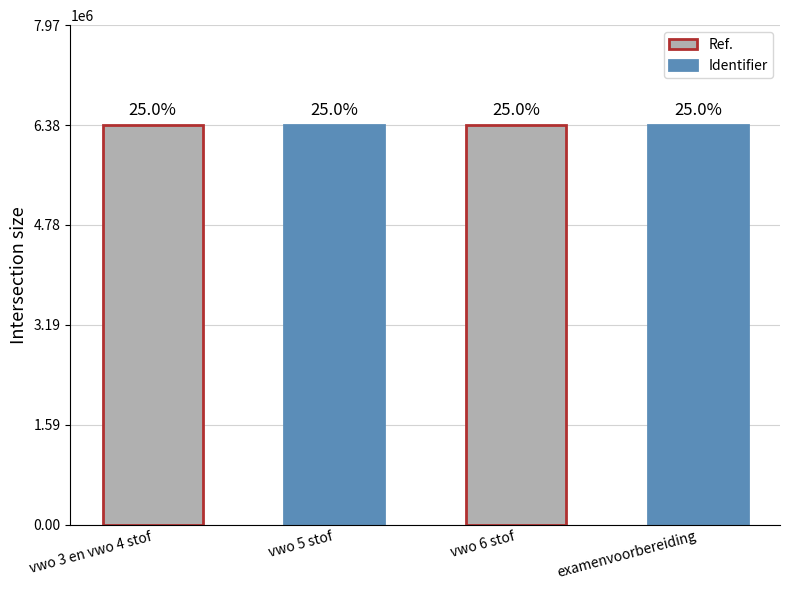

Does the chart contain any negative values?

No